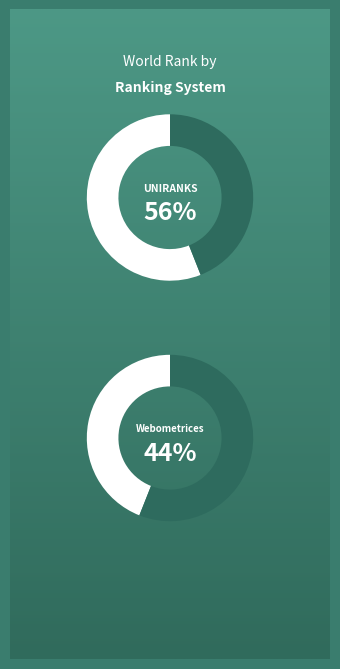

Is 2023/2024 the majority of the pie?

No